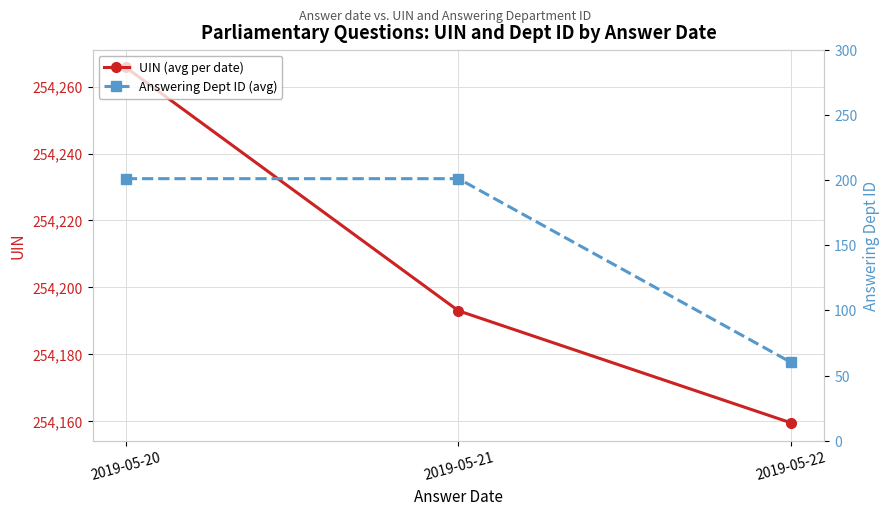

List the series in order of their overall mean, lowest first.

Answering Dept ID (avg), UIN (avg per date)